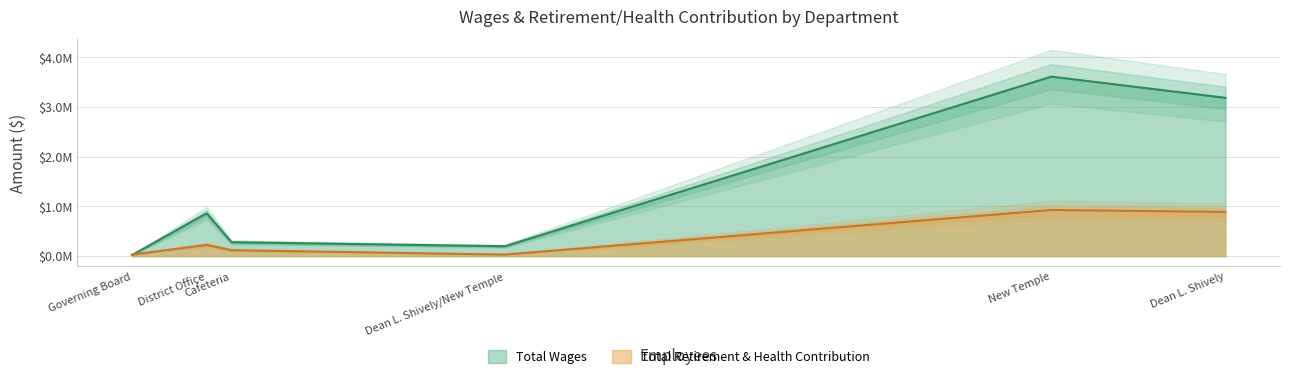

Between which two adjacent categories do Total Retirement & Health Contribution and Total Wages first intersect?

Governing Board and District Office